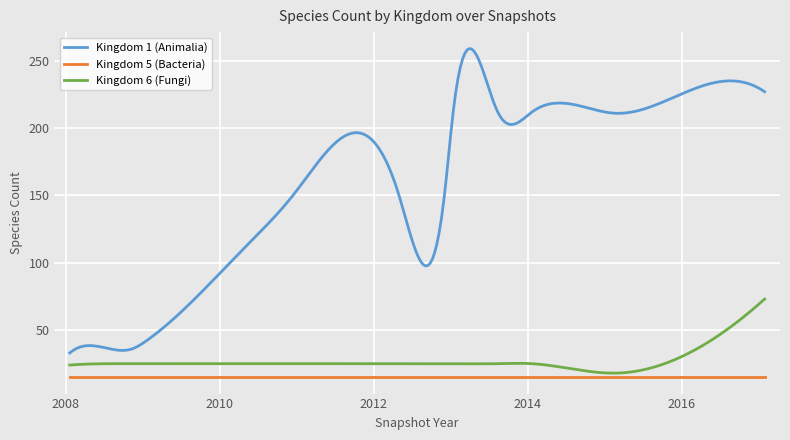

Which series has the widest spread of values?

Kingdom 1 (Animalia)